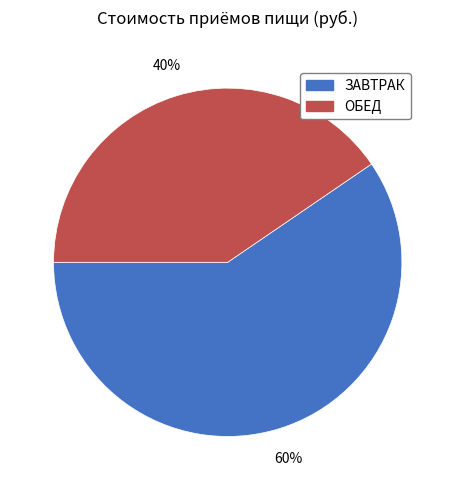

To the nearest percent, what is the combined percentage of ЗАВТРАК and ОБЕД?

100%